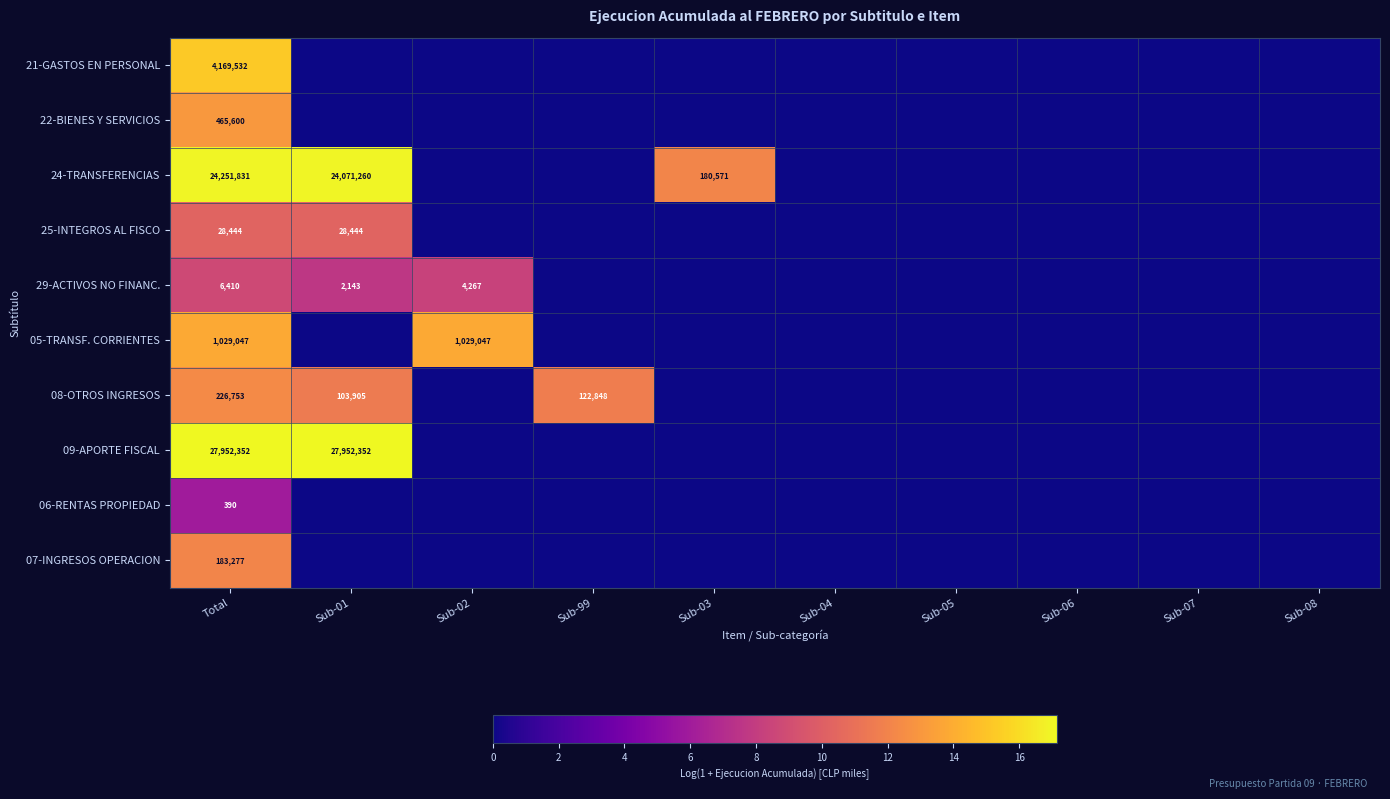

True or false: 29-ACTIVOS NO FINANC. has a value of 4267 at Sub-02.

True